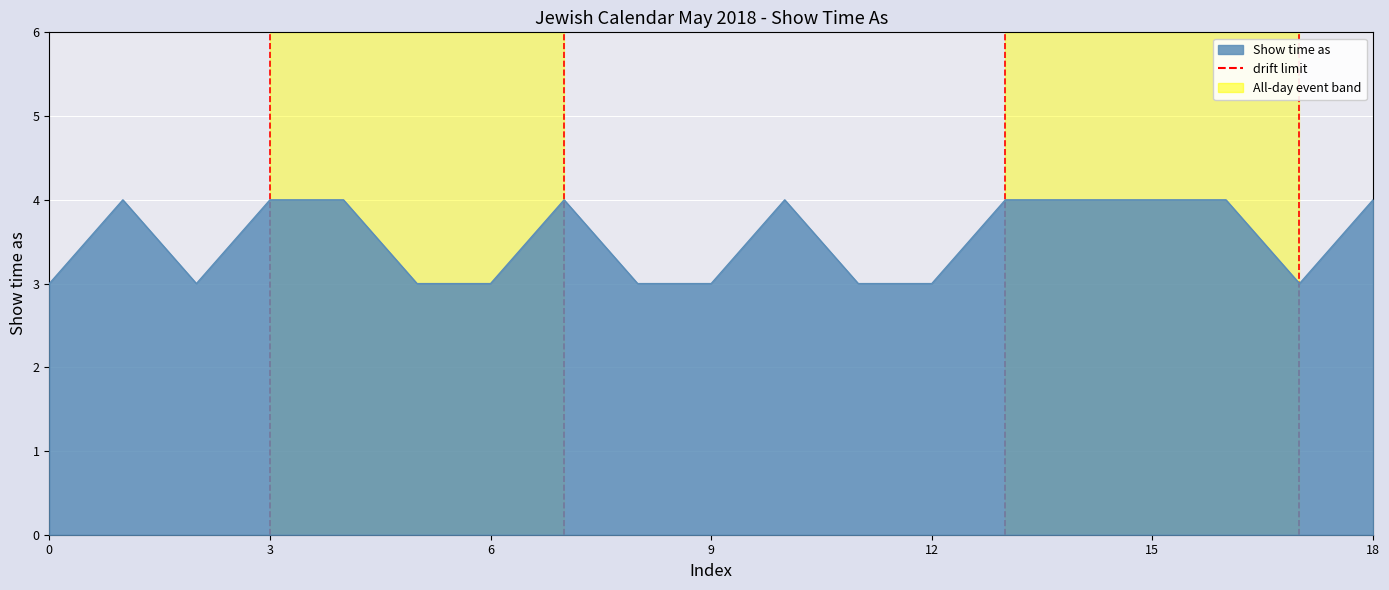

What is the change in value from 0 to 3?

+1